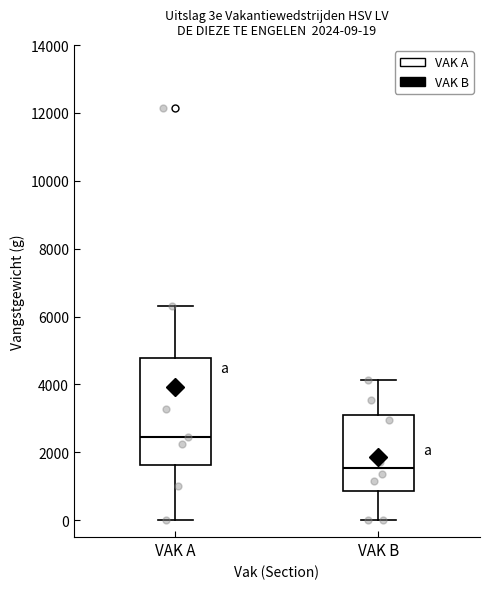

Which box is the tallest, from its lower edge to its upper edge?

VAK A